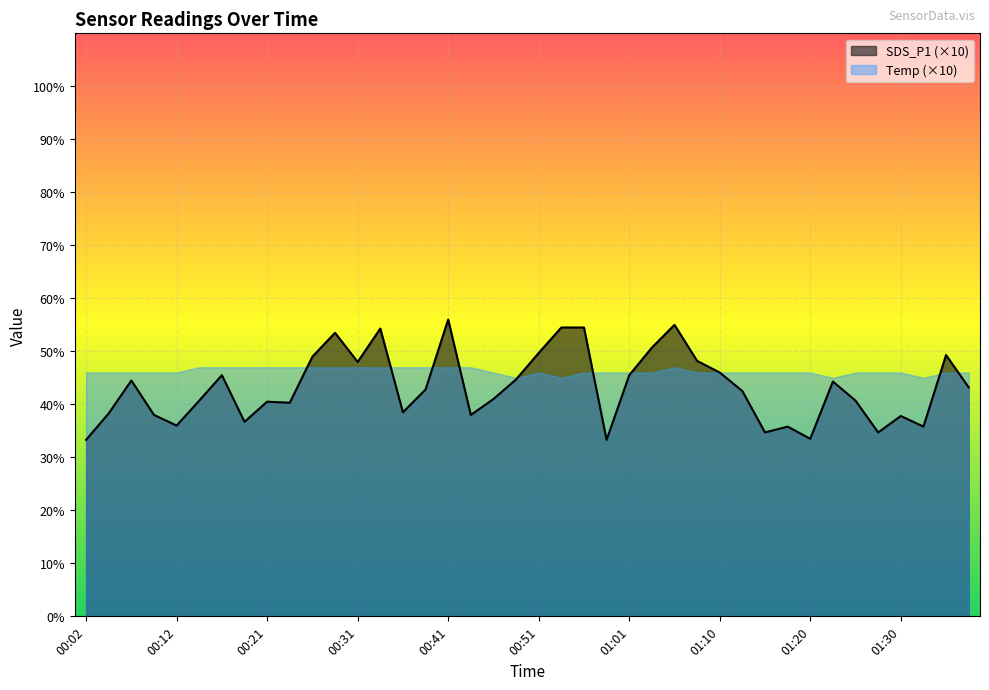

How many categories are shown in the chart?

40